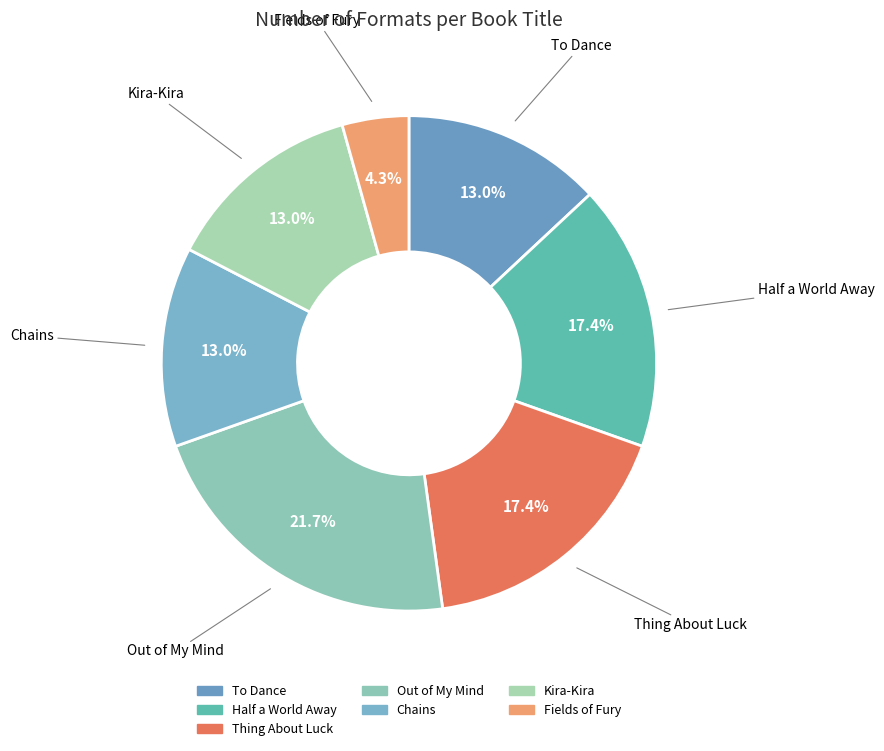

Is it true that Fields of Fury is 4% of the pie?

True